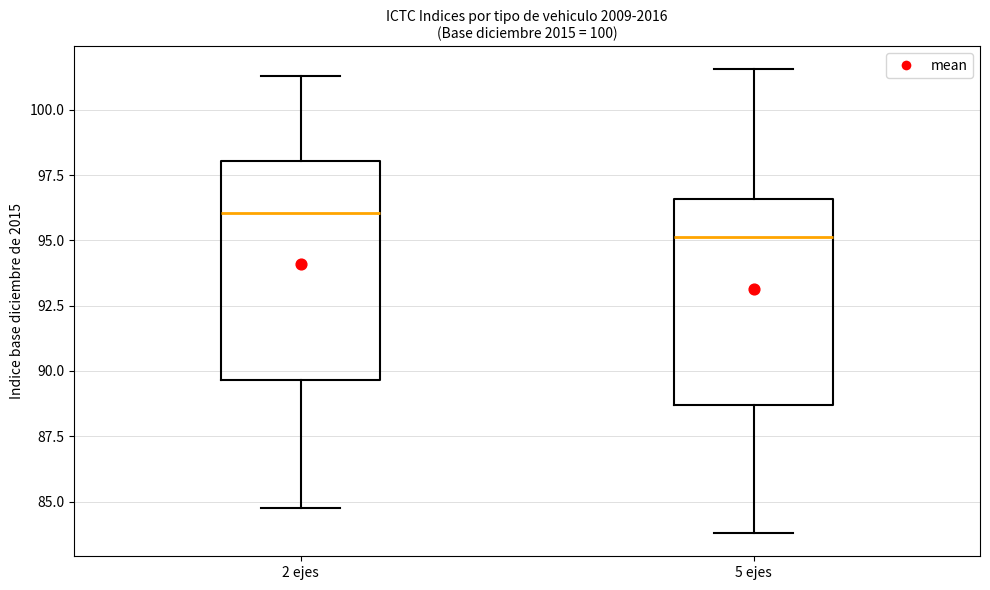

Which box has the lowest median line?

5 ejes